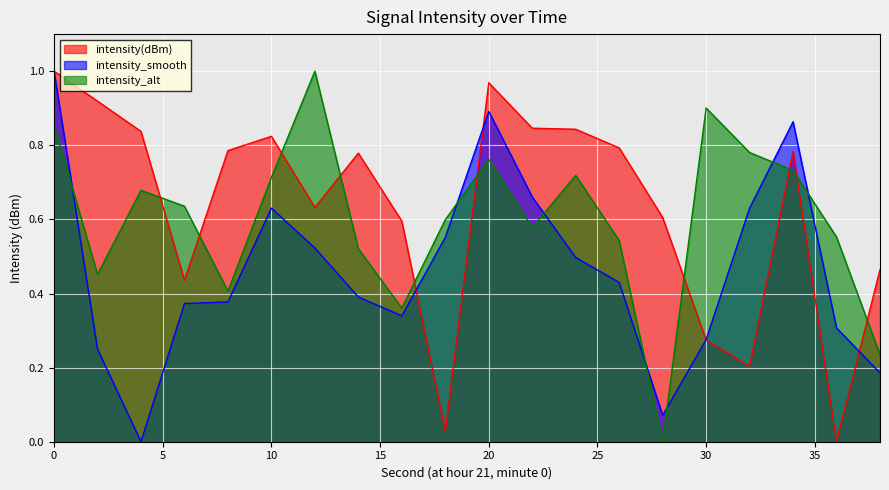

The intensity_alt series shows 0.2 at 32. True or false?

False